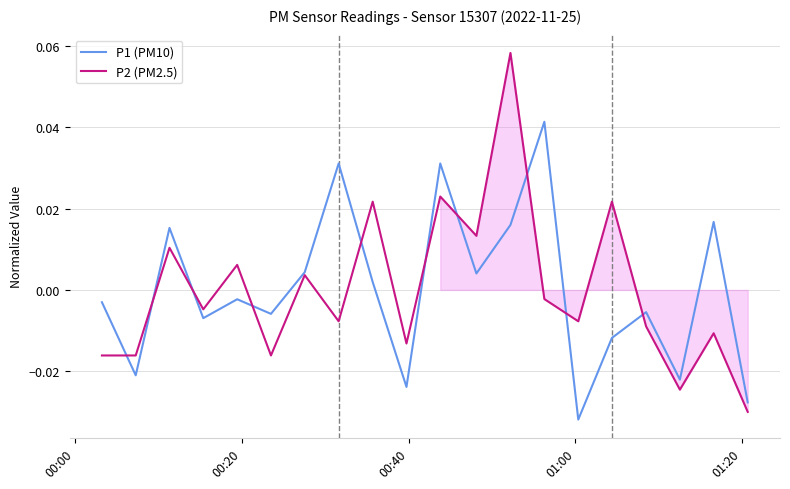

What are all the series names shown in the legend?

P1 (PM10), P2 (PM2.5)